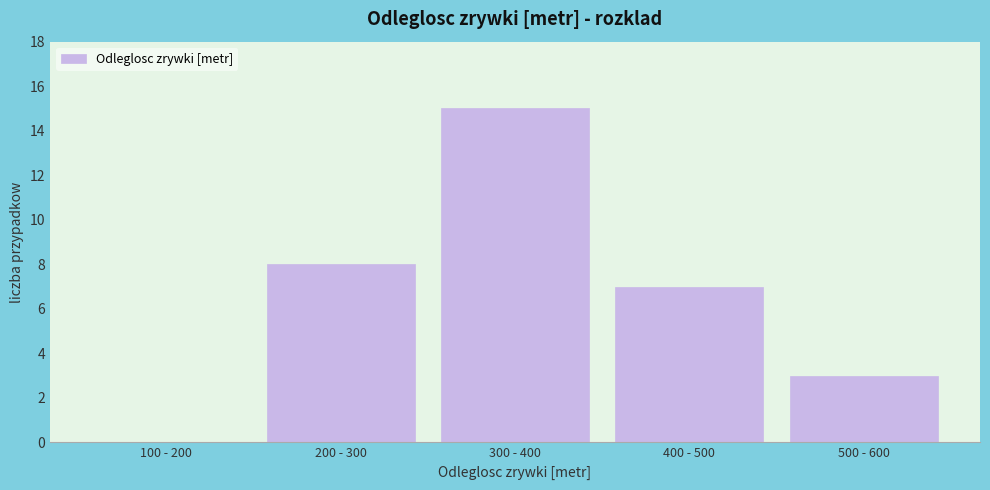

Reading right to left, extract all data points from this chart.

500 - 600=3	400 - 500=7	300 - 400=15	200 - 300=8	100 - 200=0